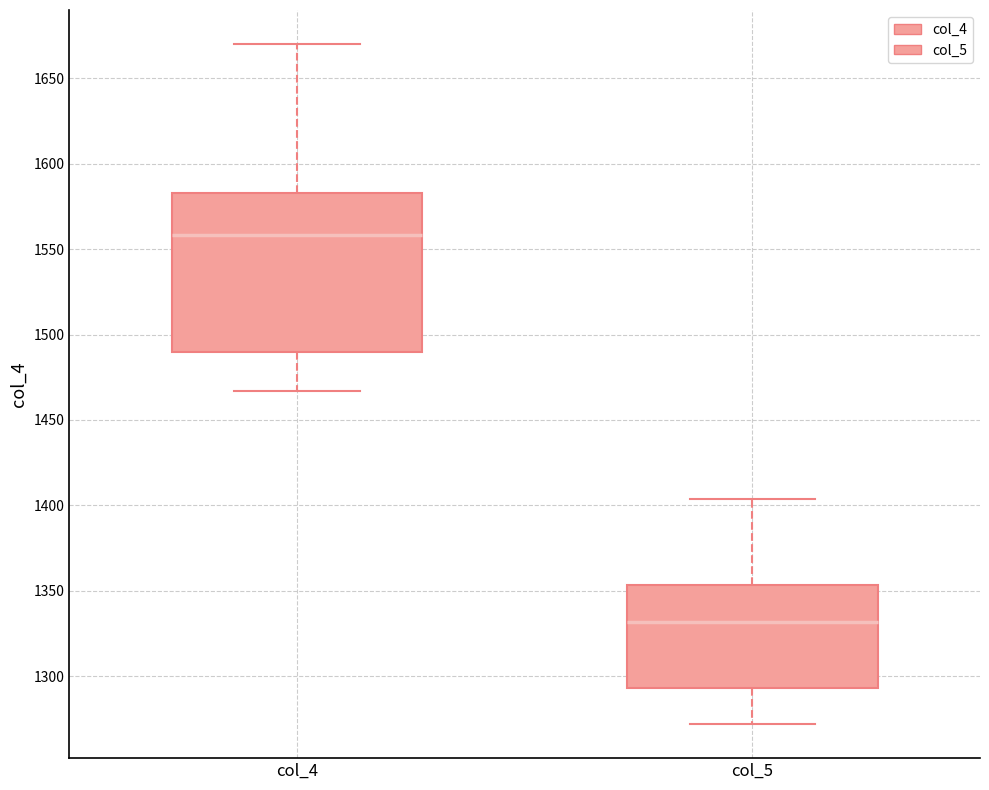

Where is the upper edge of the box for col_5 on the y-axis? The values are not printed on the chart, so give them approximately, as read against the axis.

1355